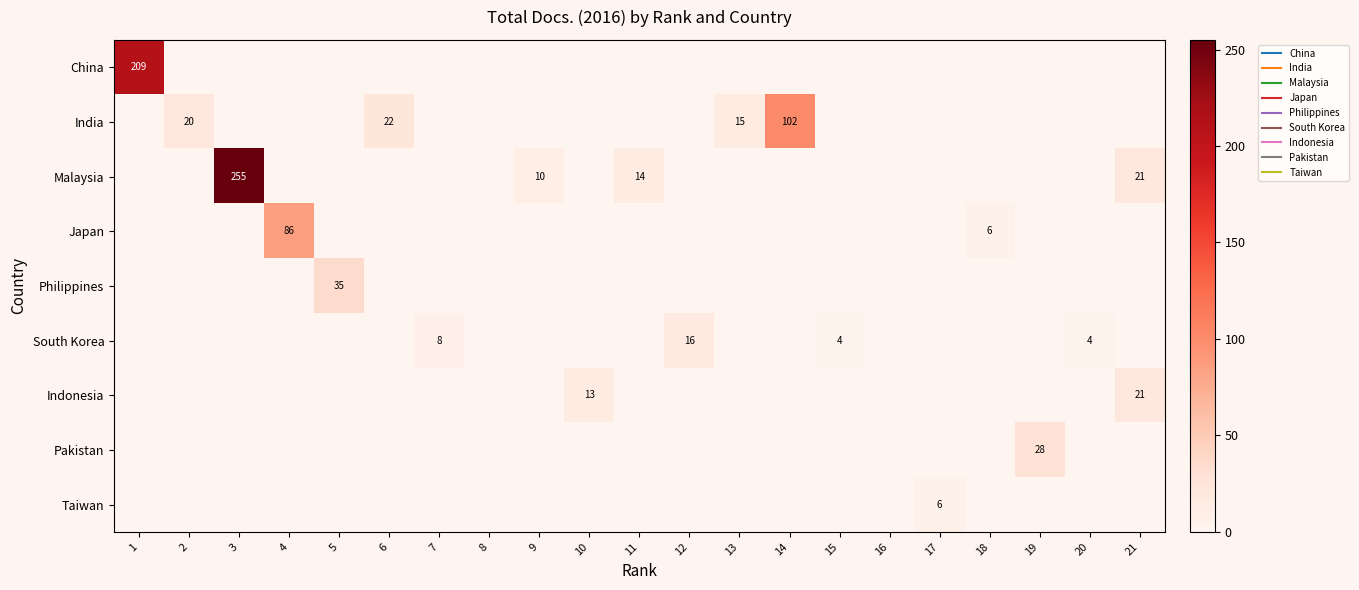

Which category has the lowest value in the China series?

2